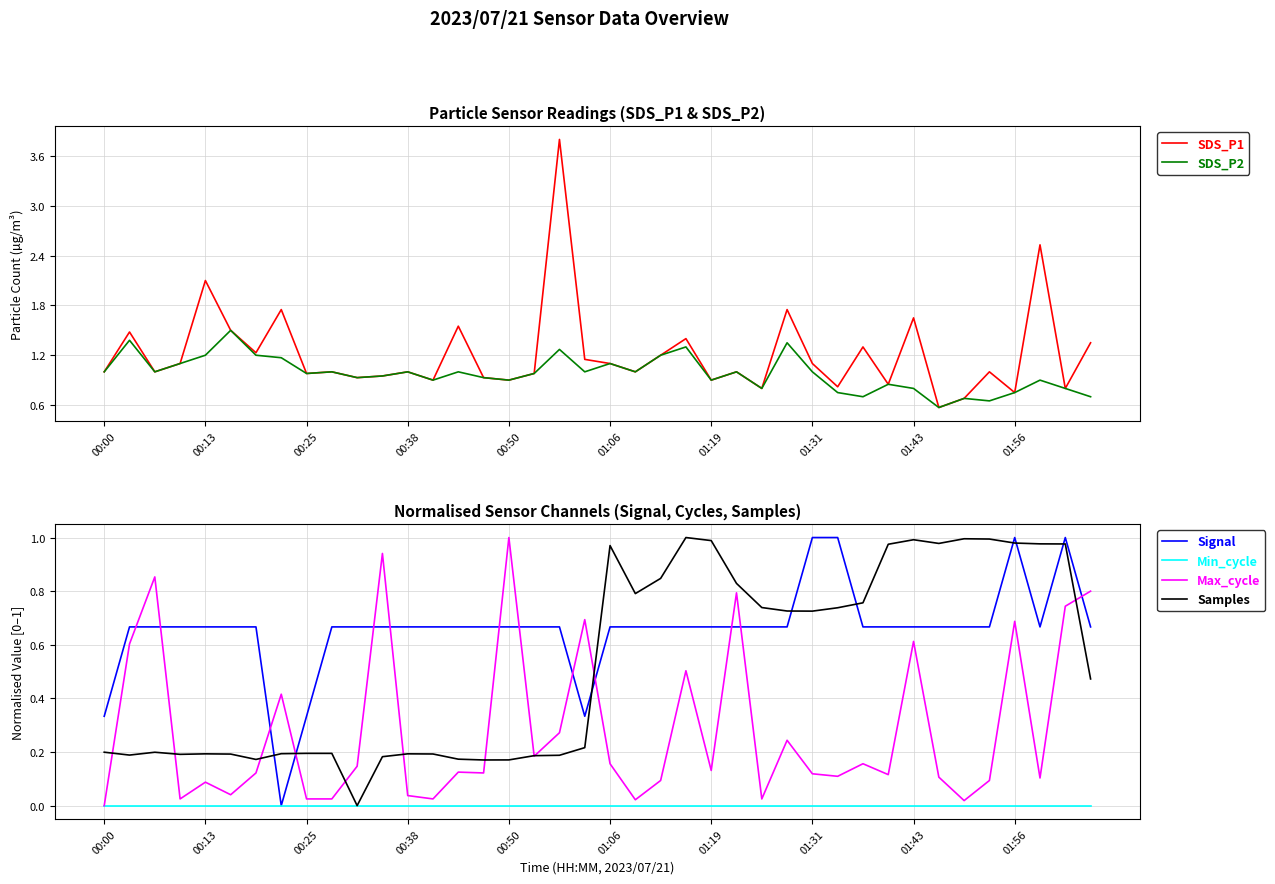

What are all the series names shown in the legend?

SDS_P1, SDS_P2, Signal, Min_cycle, Max_cycle, Samples